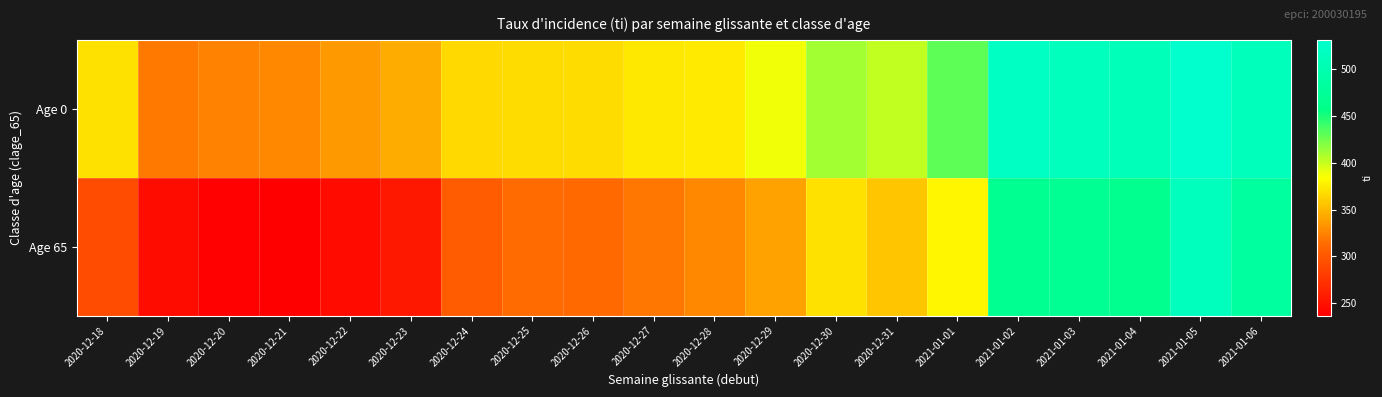

What is the spread (max minus min) of values at 2020-12-26?

54.5